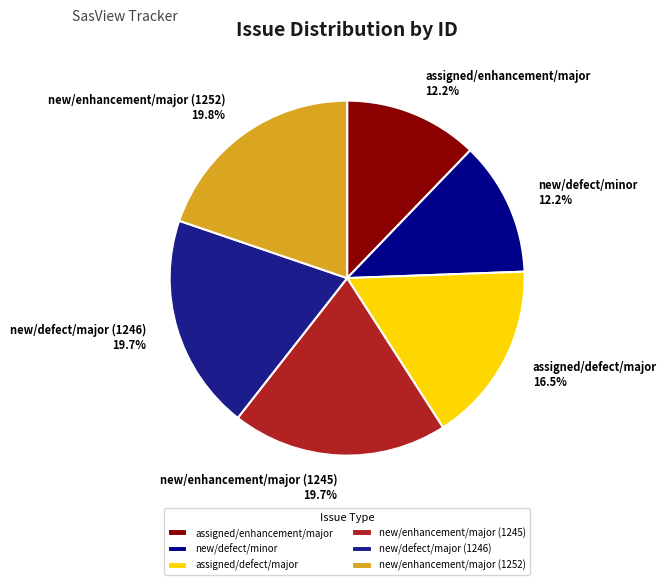

Does assigned/defect/major represent more than half of the total?

No